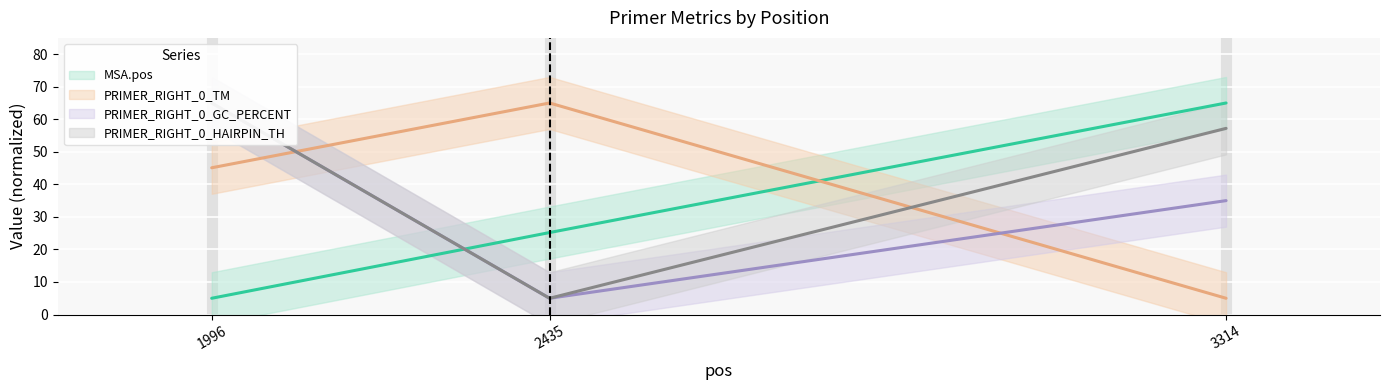

Read the PRIMER_RIGHT_0_HAIRPIN_TH value at 2435.

5.0